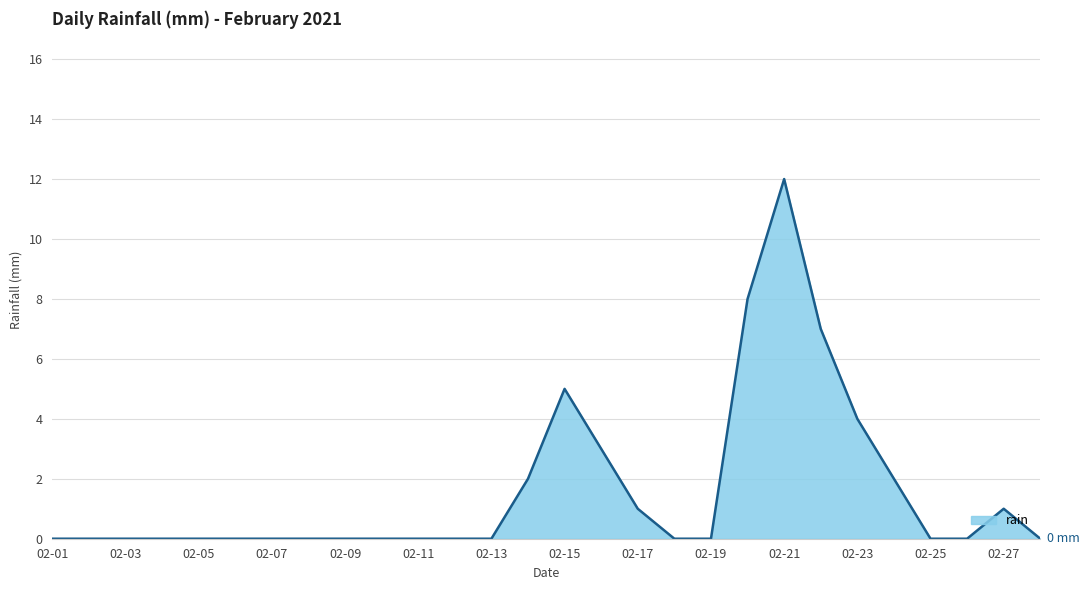

What is the maximum value shown in the chart?

12